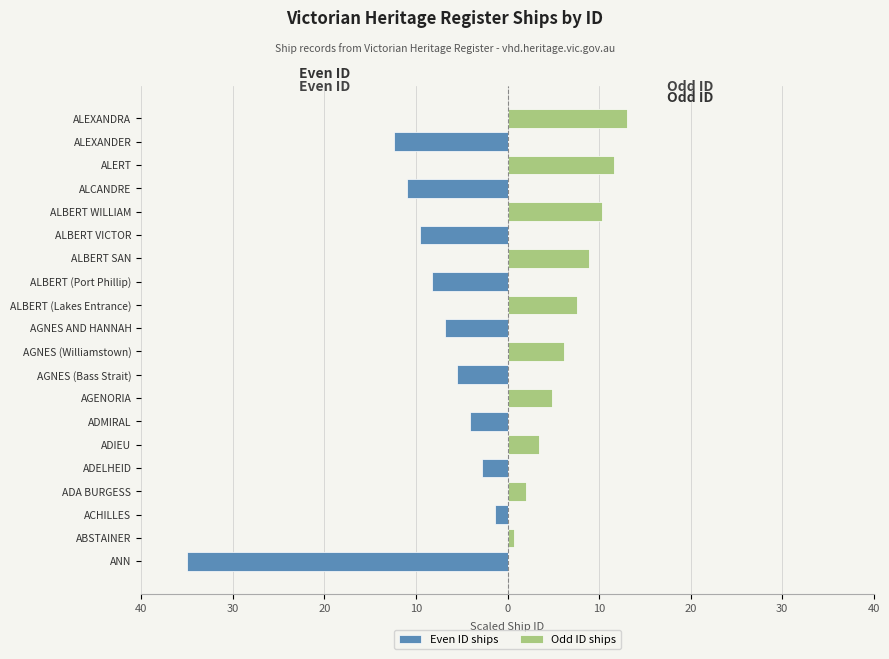

What is the difference between the highest and lowest values at ALBERT WILLIAM?

10.3